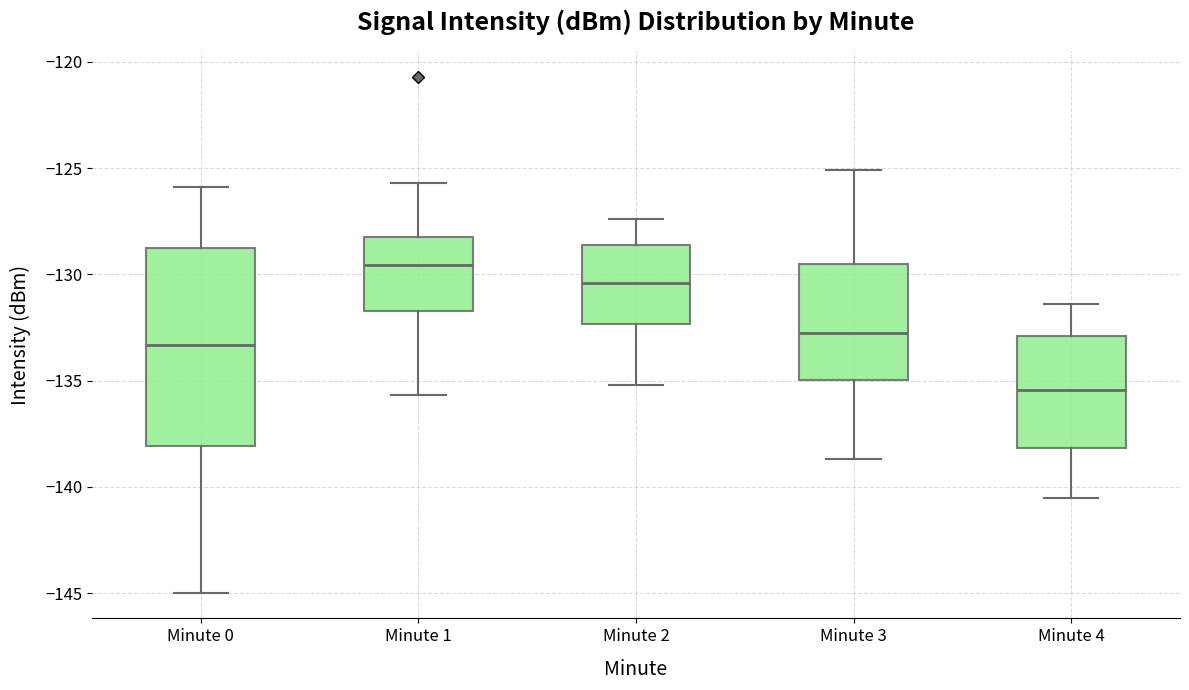

Comparing the boxes themselves (not the whiskers), which one is the tallest?

Minute 0